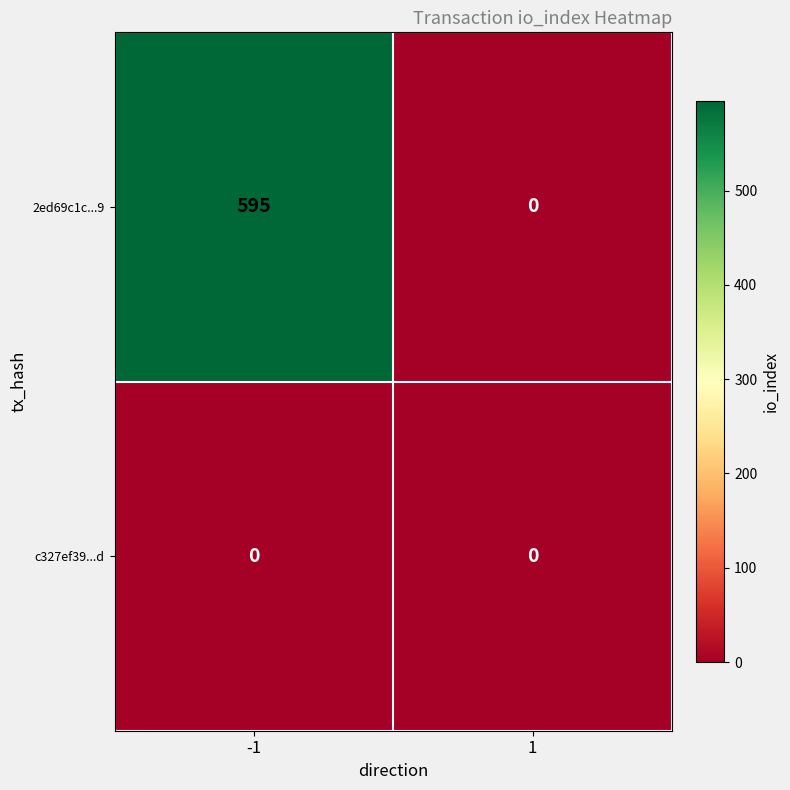

Which series changed the most between -1 and 1?

2ed69c1c...9